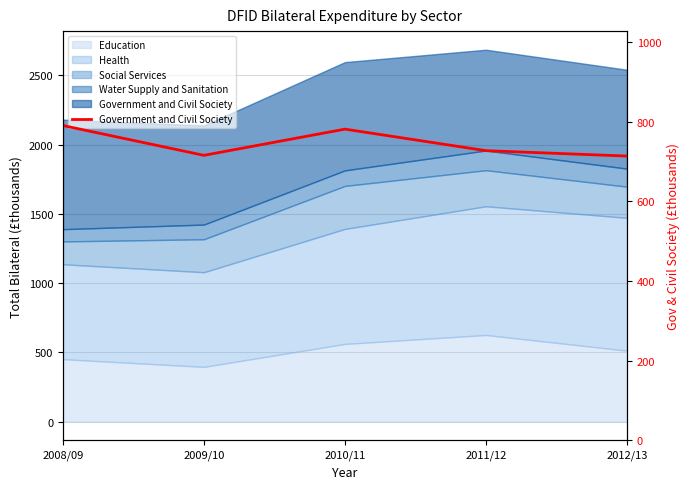

How many interior local valleys (lower than both neighbors) does the data have?

1